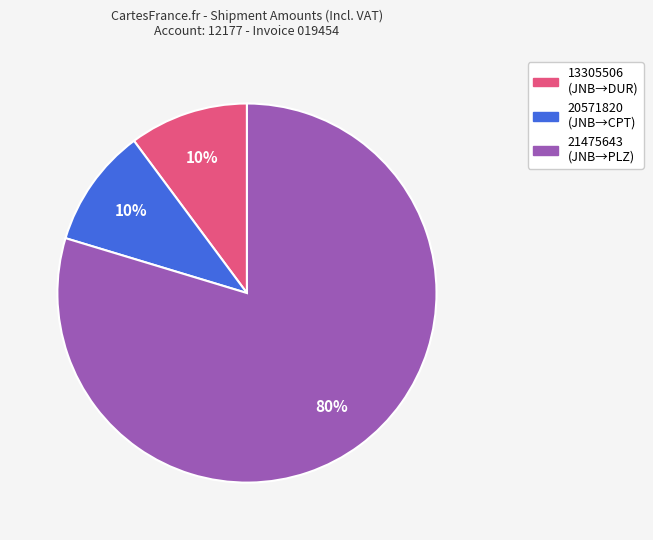

To the nearest percent, what portion does 13305506 represent?

10%